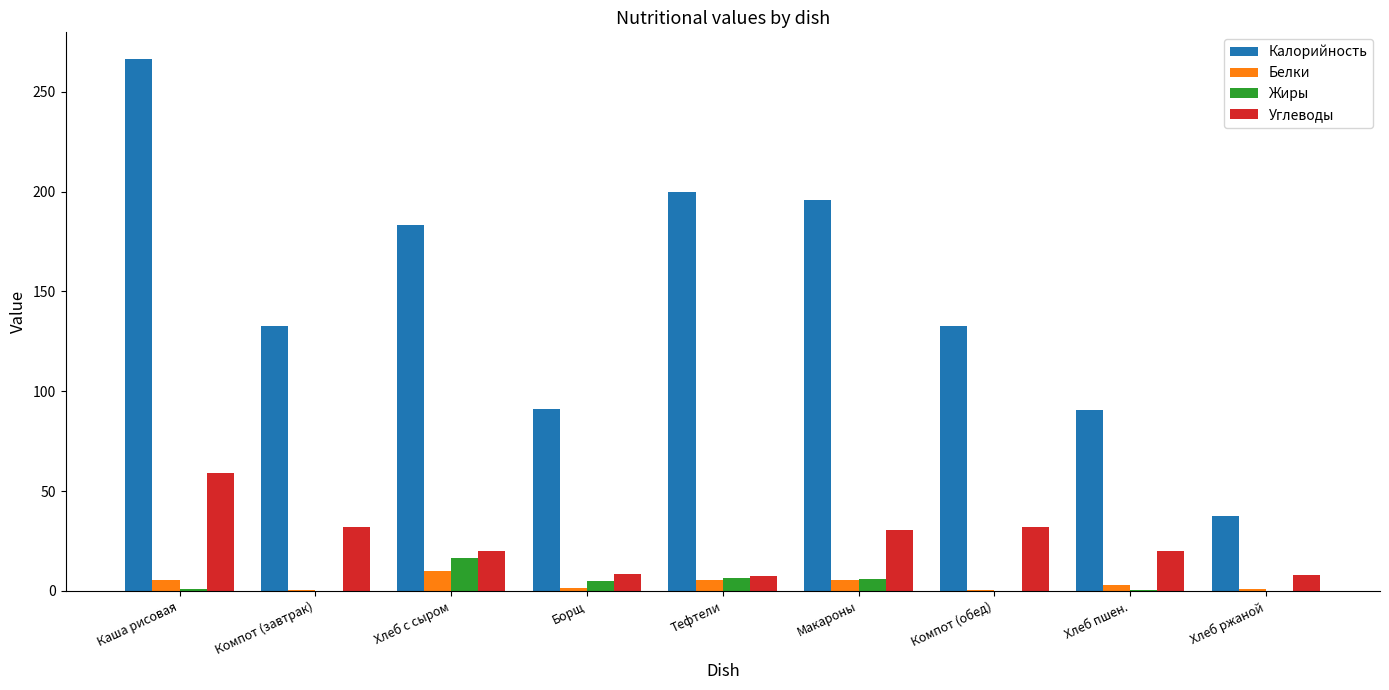

The Калорийность series shows 76.2 at Тефтели. True or false?

False